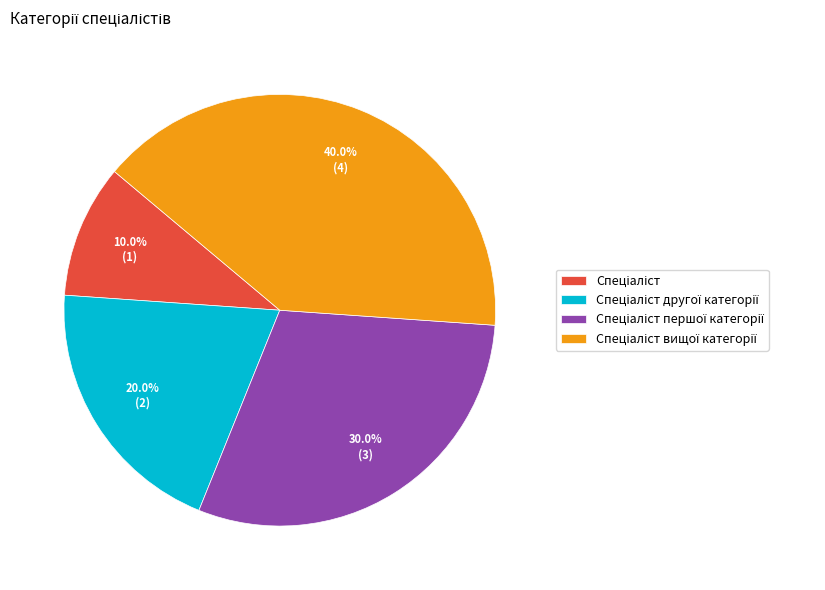

Count the number of slices in the pie.

4